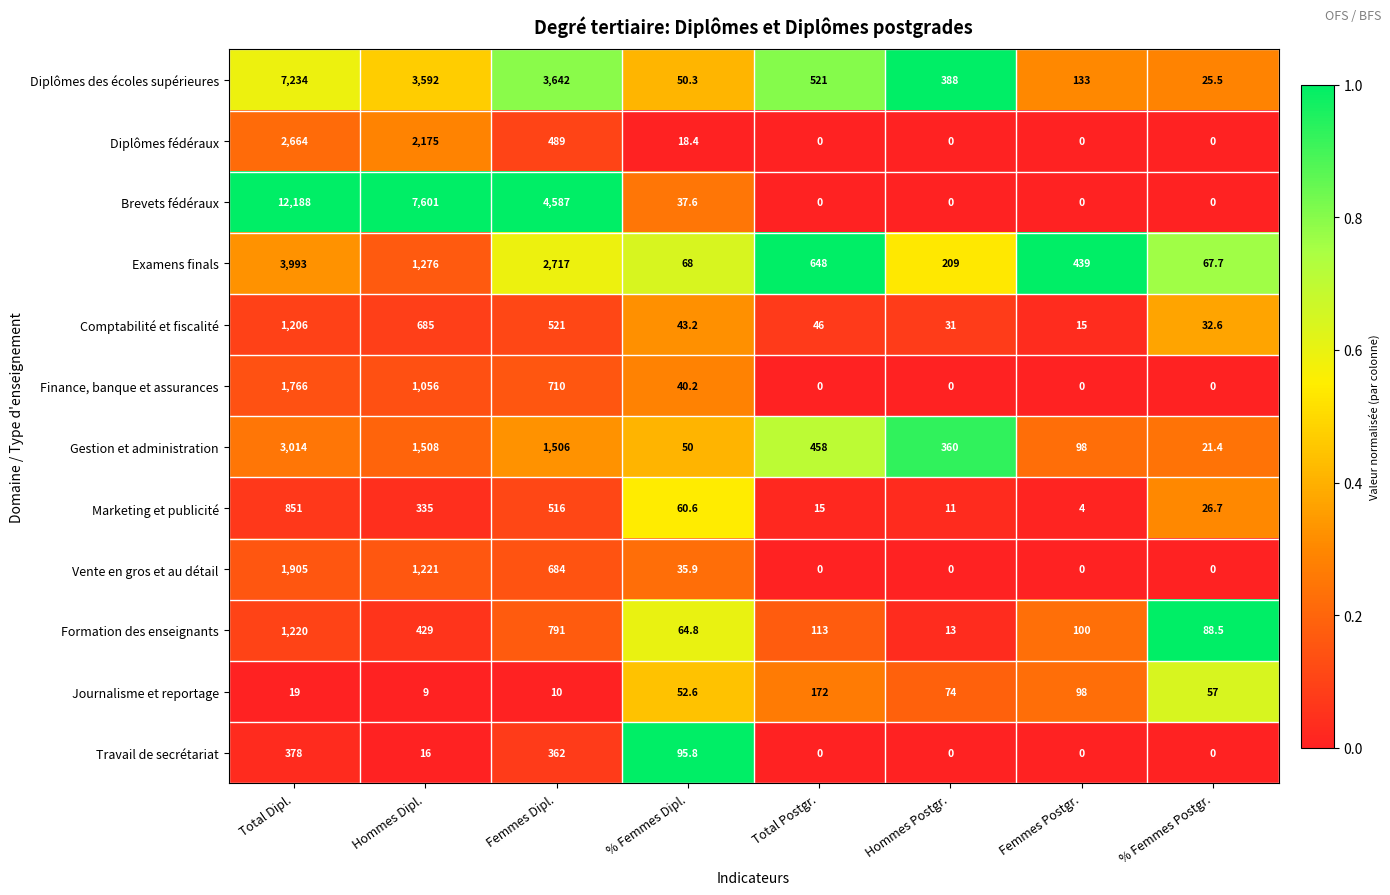

Where is Gestion et administration nearest to the value 1517?

Hommes Dipl.